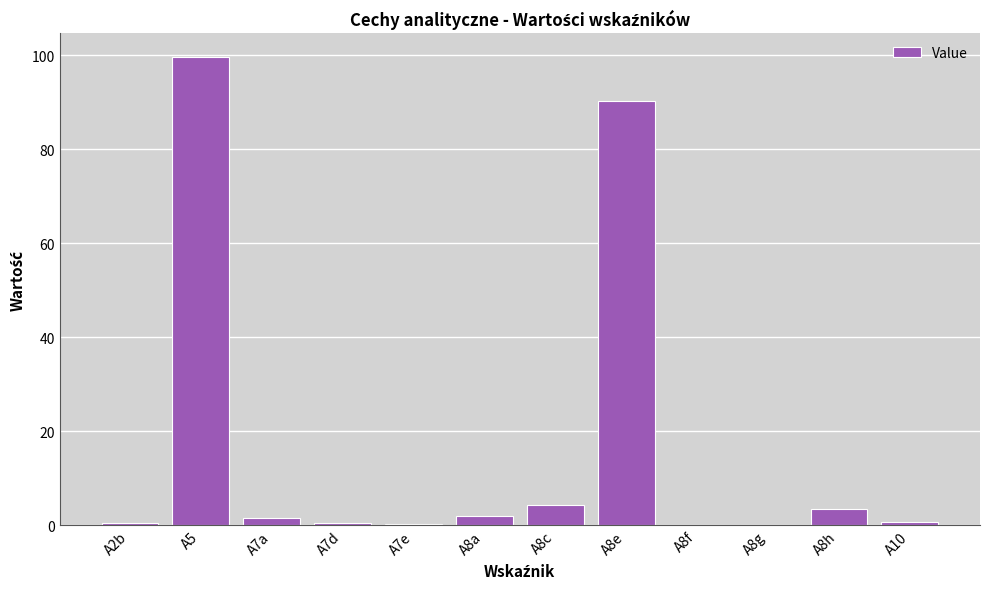

The chart shows a value of 90.3 at A8e. True or false?

True